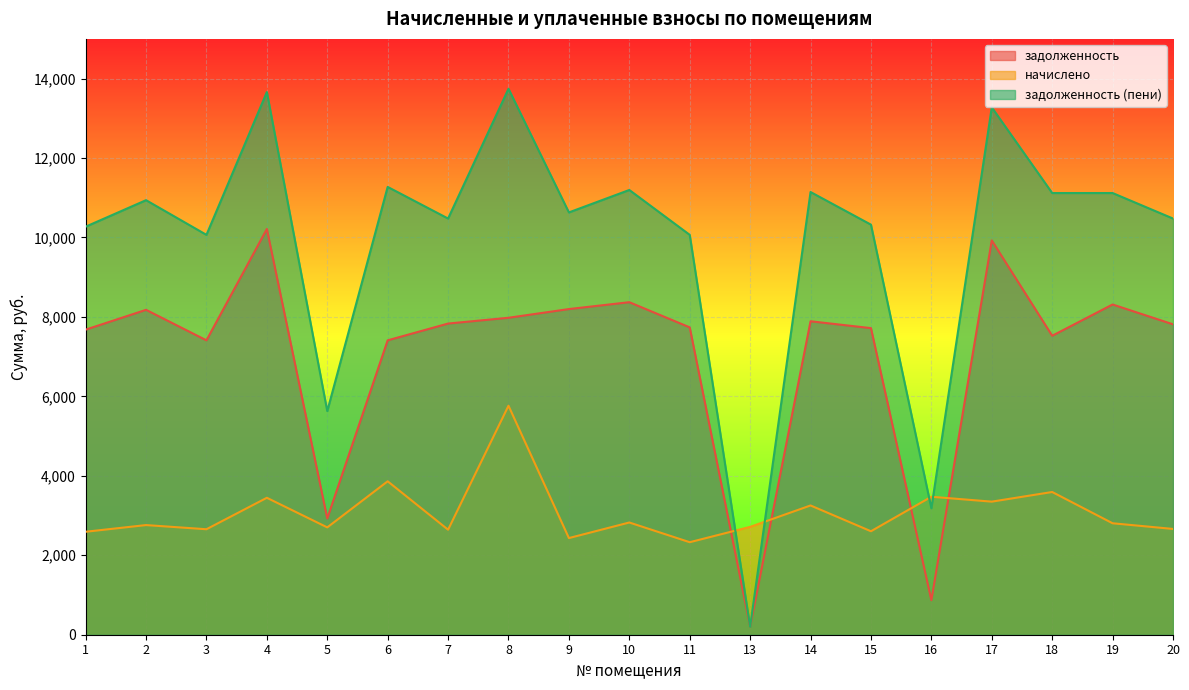

What is the value of the задолженность (пени) point at the 3rd from the left?

10066.6